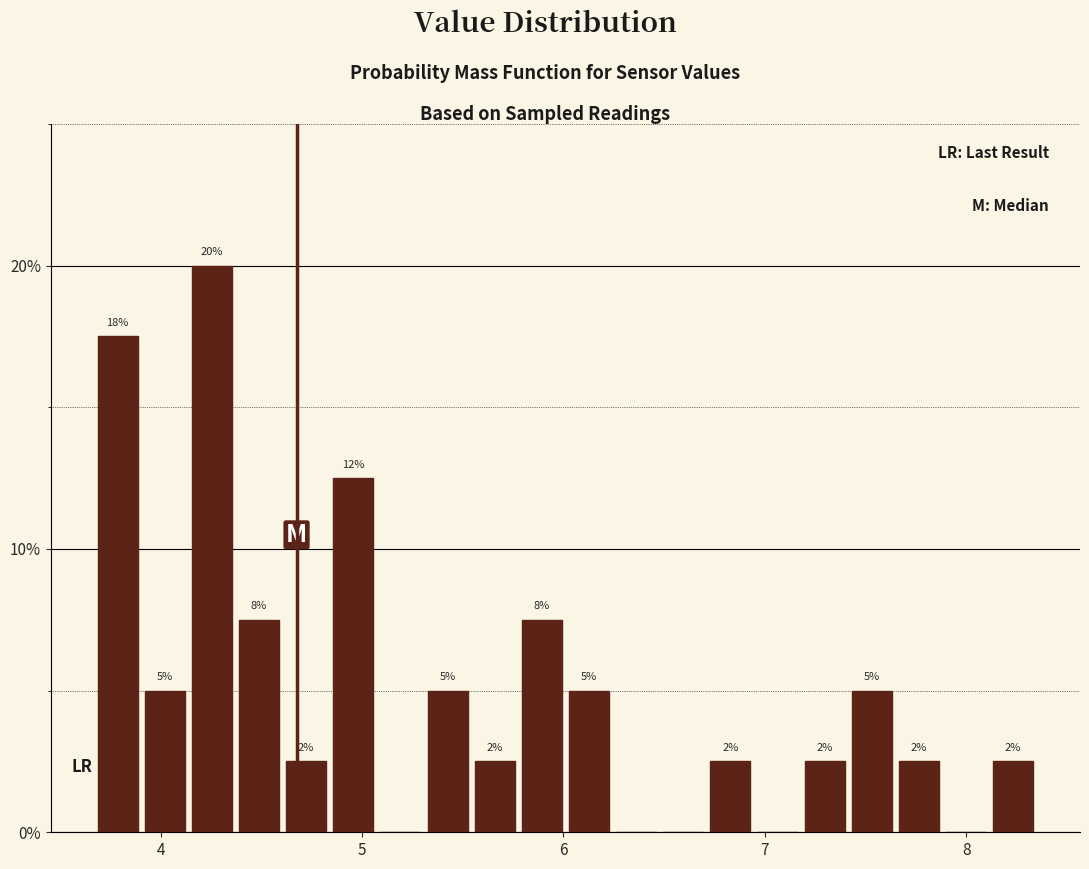

Read against the x-axis, roughly where is the centre of the tallest bar?

4.3